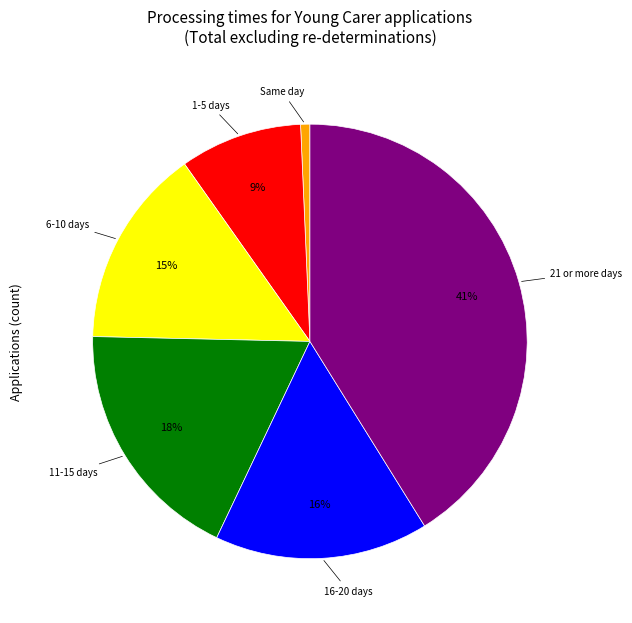

To the nearest percent, what is the combined percentage of 6-10 days and Same day?

16%